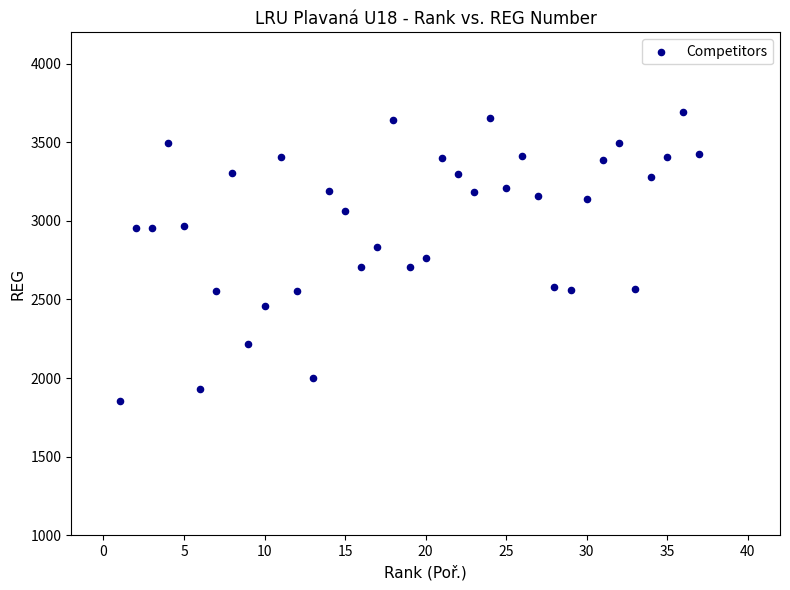

What is the range of Y values (max minus min)?

1843